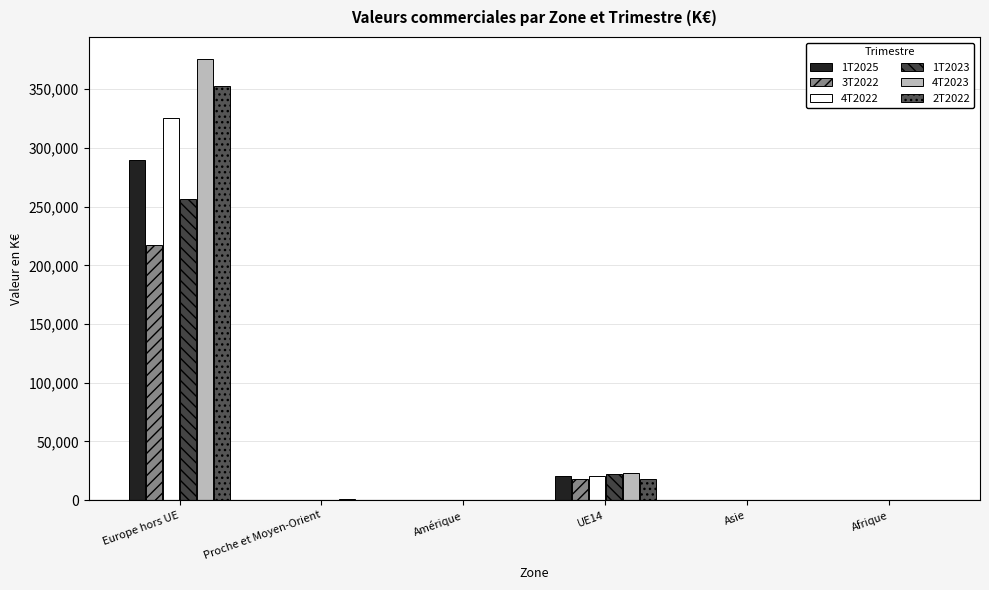

The 1T2023 series shows 154.3 at Amérique. True or false?

True